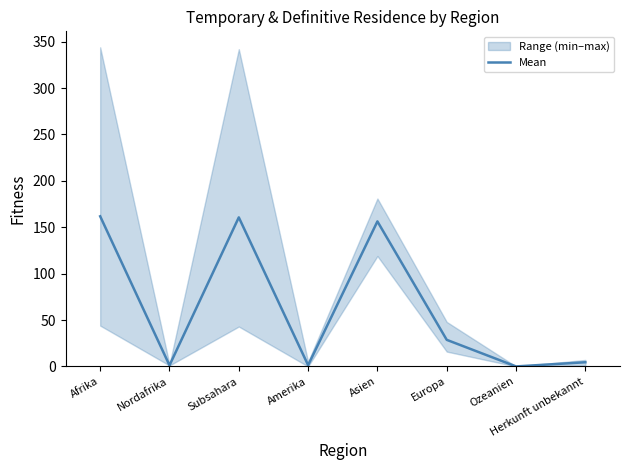

What is the approximate value at Nordafrika?

1.2